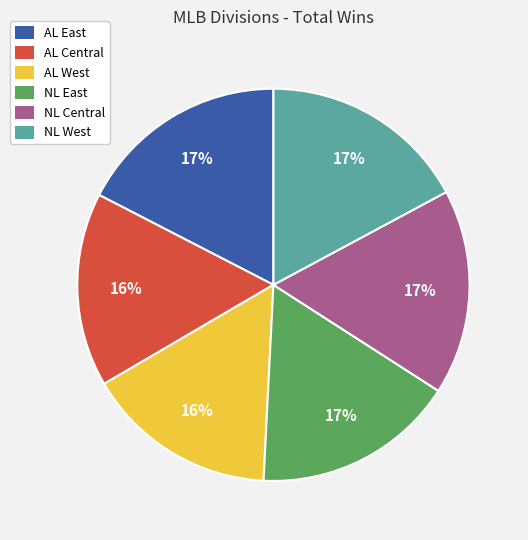

To the nearest percent, what is the combined percentage of NL East and NL West?

34%